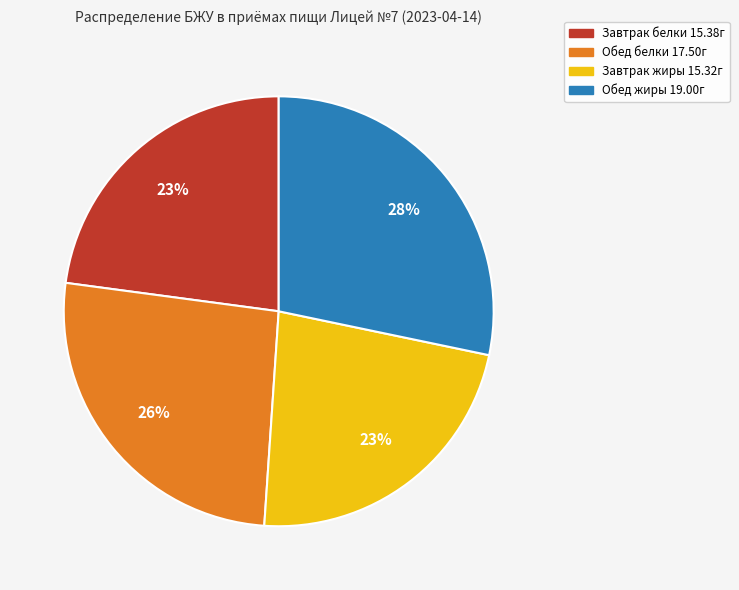

Is there a majority slice in this chart?

No